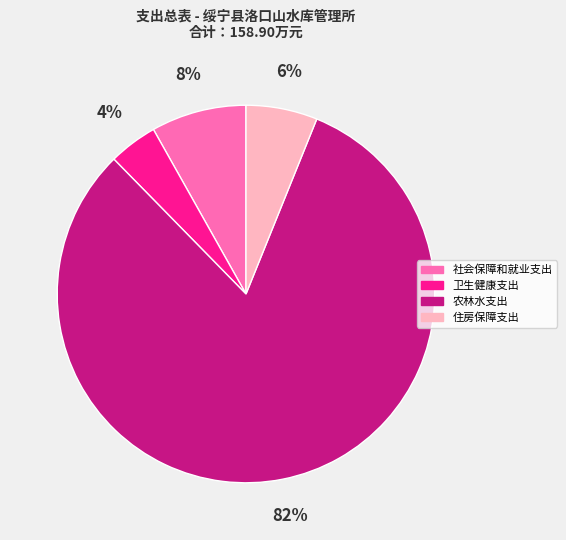

Which category accounts for the majority?

农林水支出